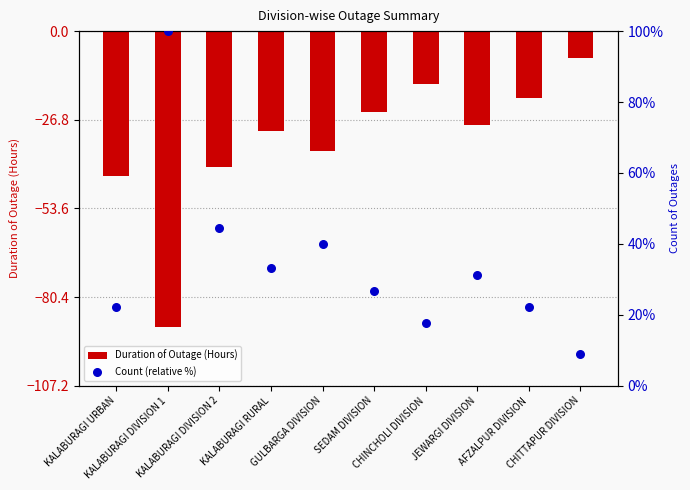

What is the total value across all series at KALABURAGI RURAL?

3.2